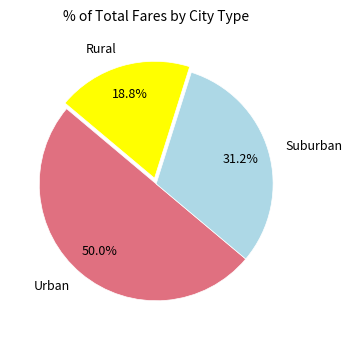

How many slices are in this pie chart?

3